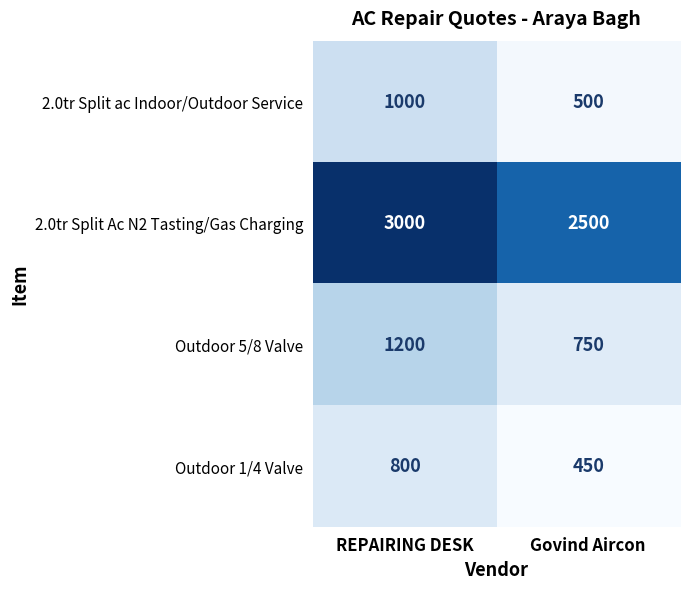

At REPAIRING DESK, list the series in order from smallest to largest.

Outdoor 1/4 Valve, 2.0tr Split ac Indoor/Outdoor Service, Outdoor 5/8 Valve, 2.0tr Split Ac N2 Tasting/Gas Charging